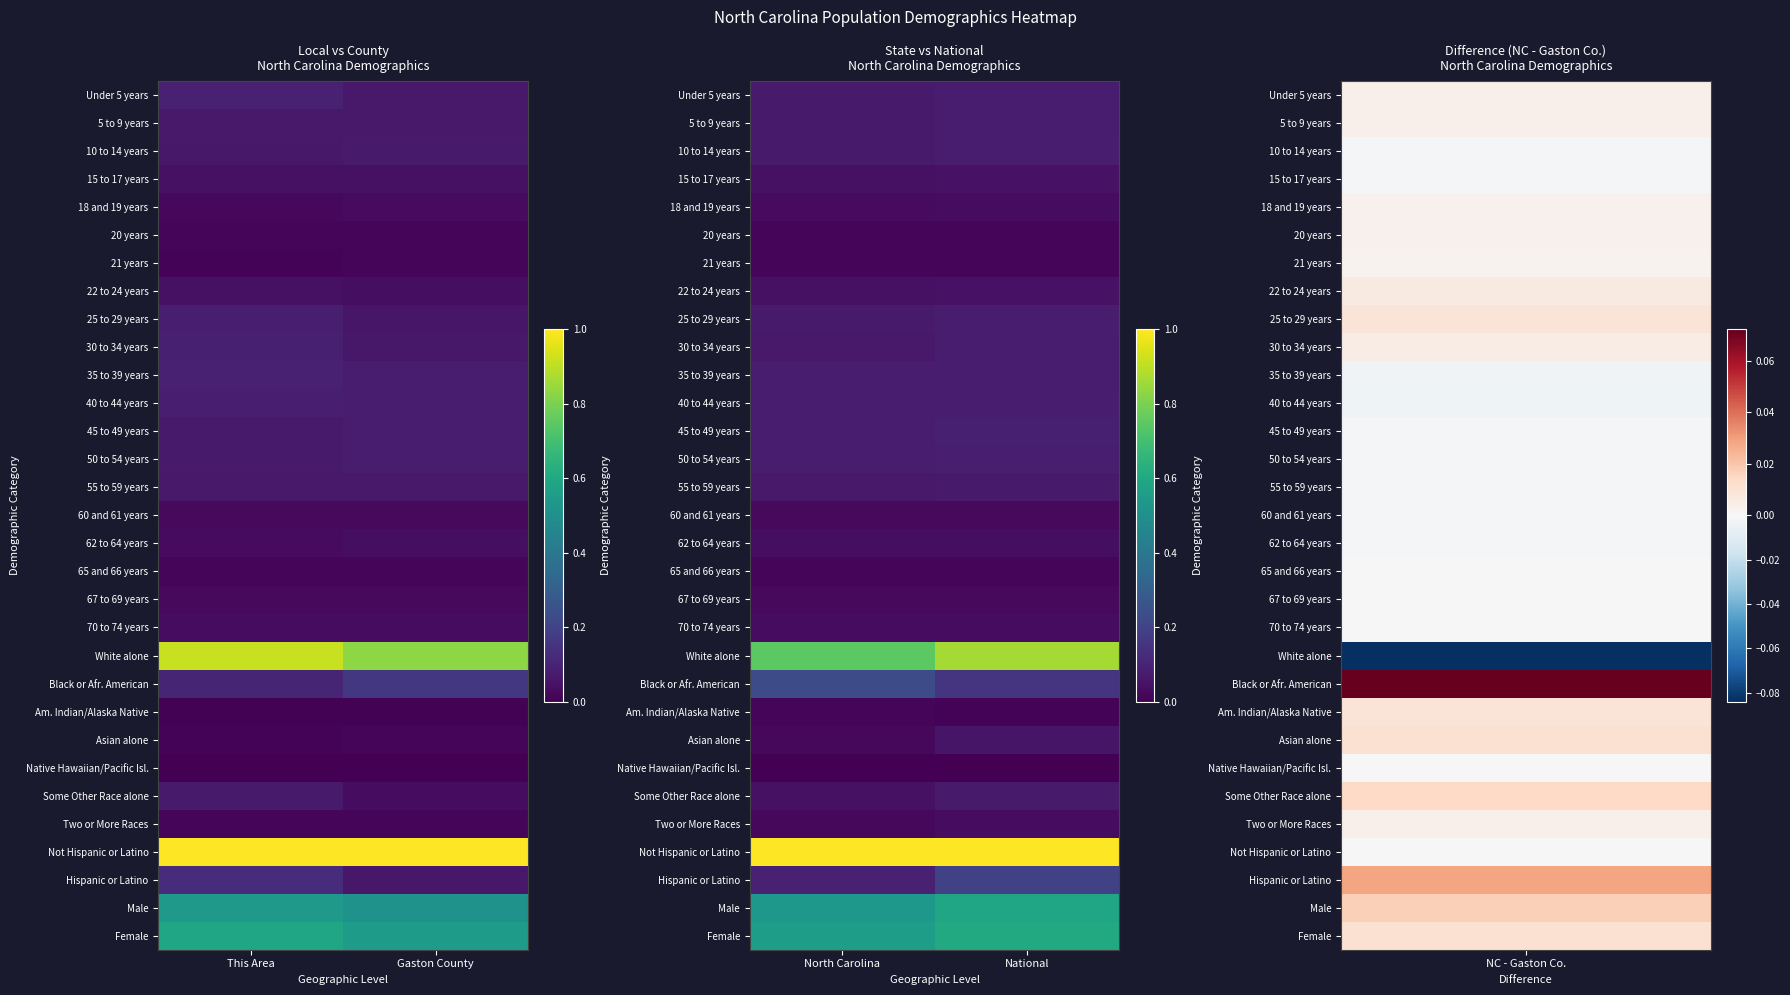

The value of Female at North Carolina is 0.2. True or false?

False